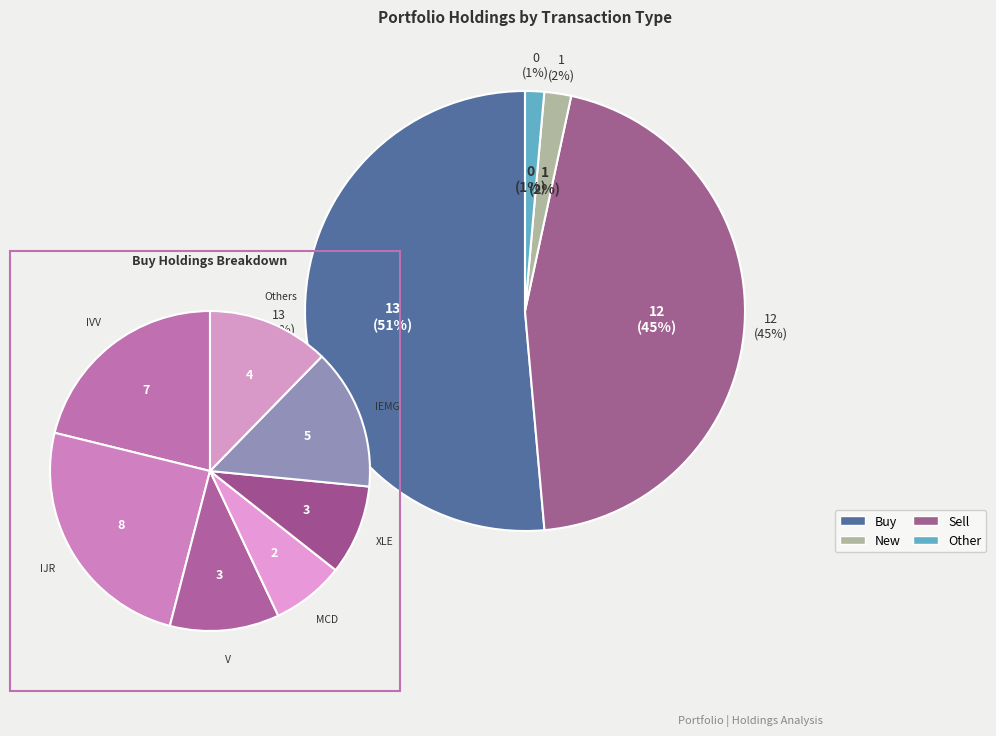

Between Buy and Other, which is larger?

Buy